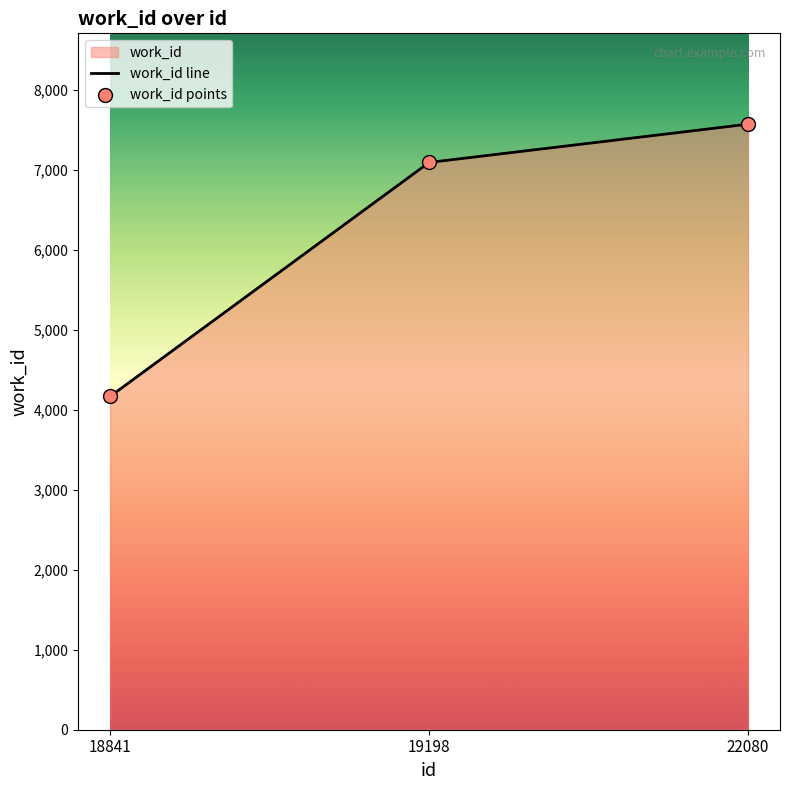

Between 18841 and 22080, which is larger?

22080